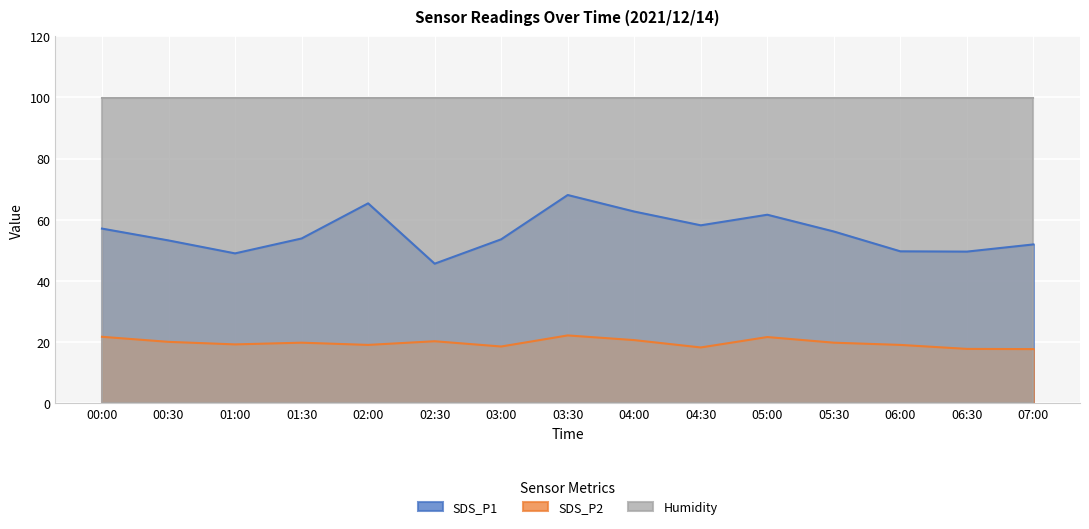

Count the number of data series in this chart.

3